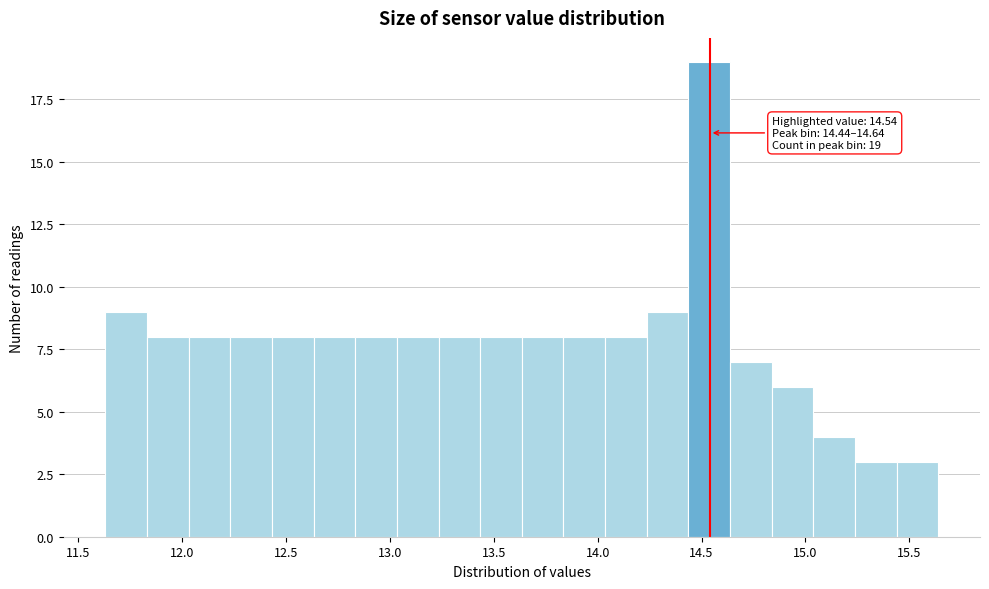

Which range on the x-axis has the tallest bar?

14.45 to 14.65